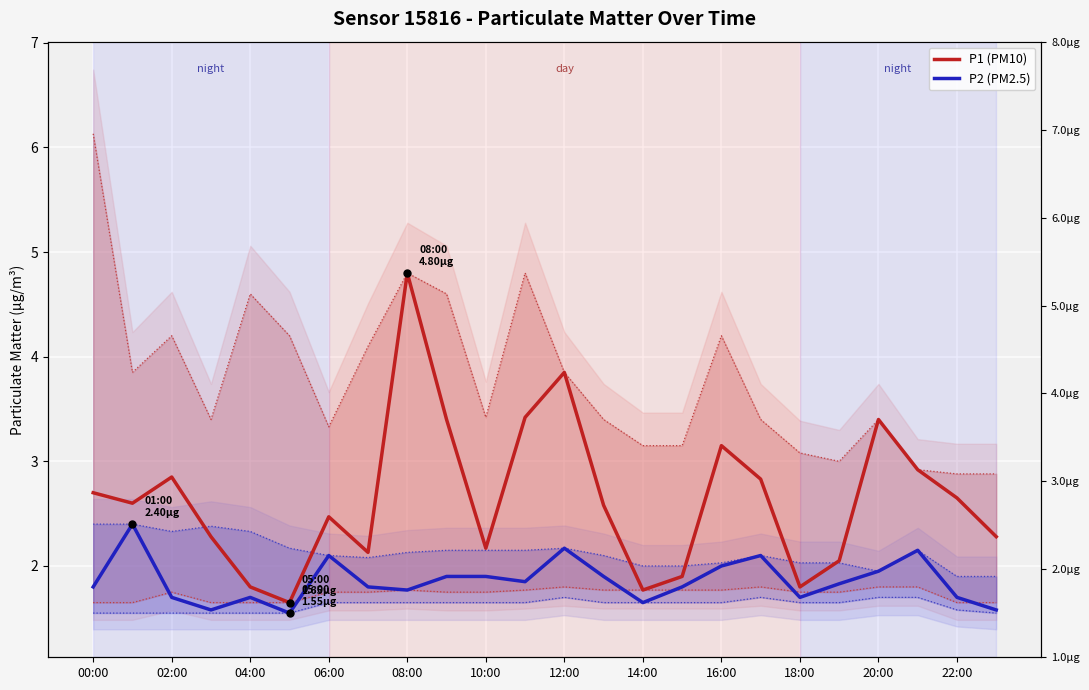

What are all the series names shown in the legend?

P1 (PM10), P2 (PM2.5)